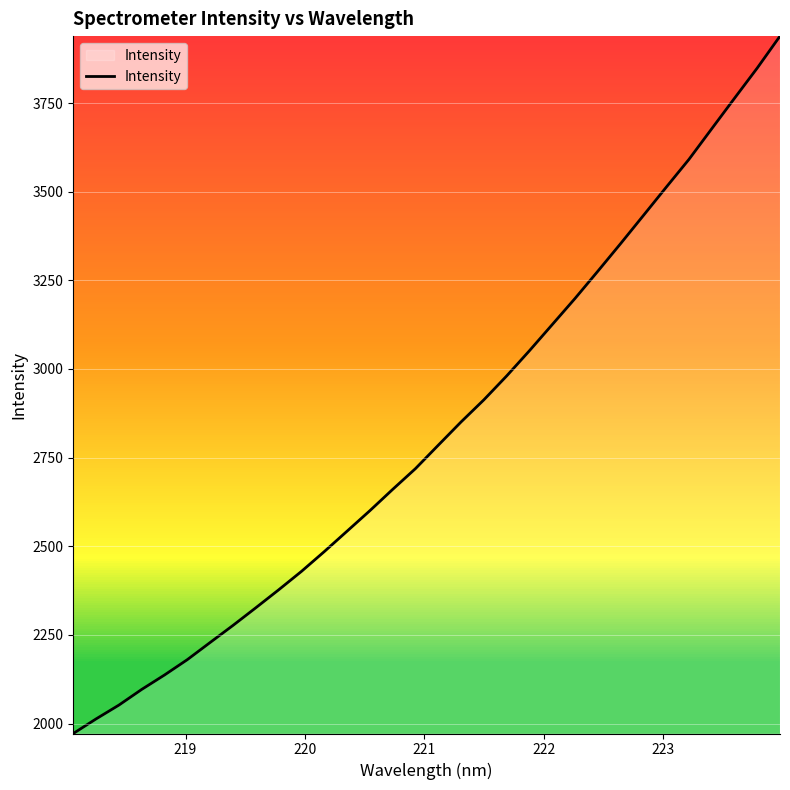

What is the minimum value shown in the chart?

1971.9